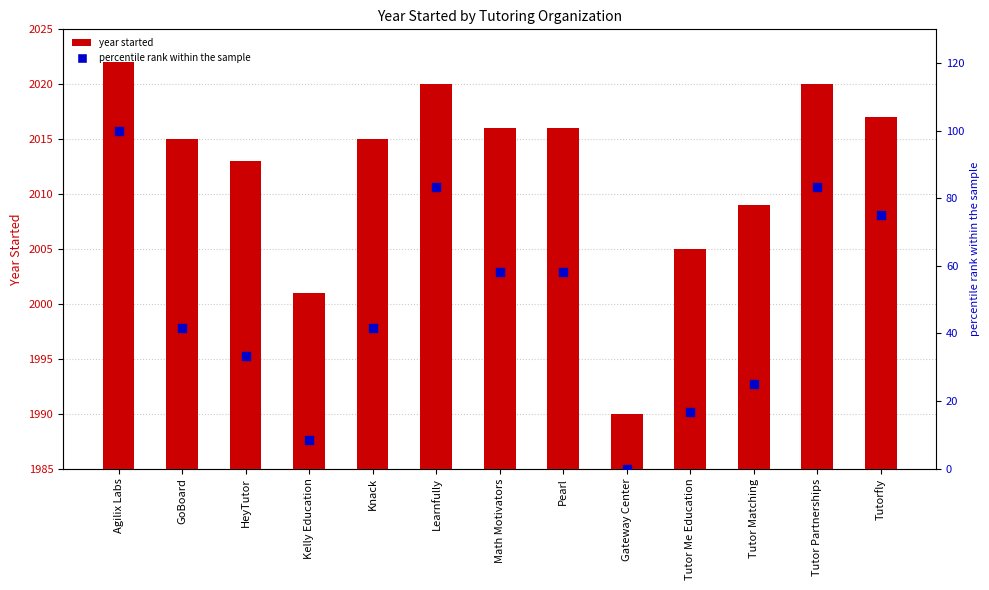

Which series has the largest Y range (max minus min)?

percentile rank